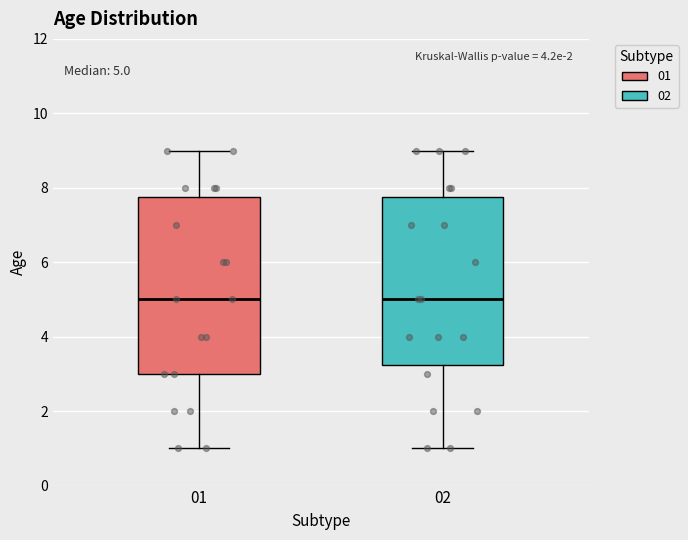

Comparing the boxes themselves (not the whiskers), which one is the tallest?

01